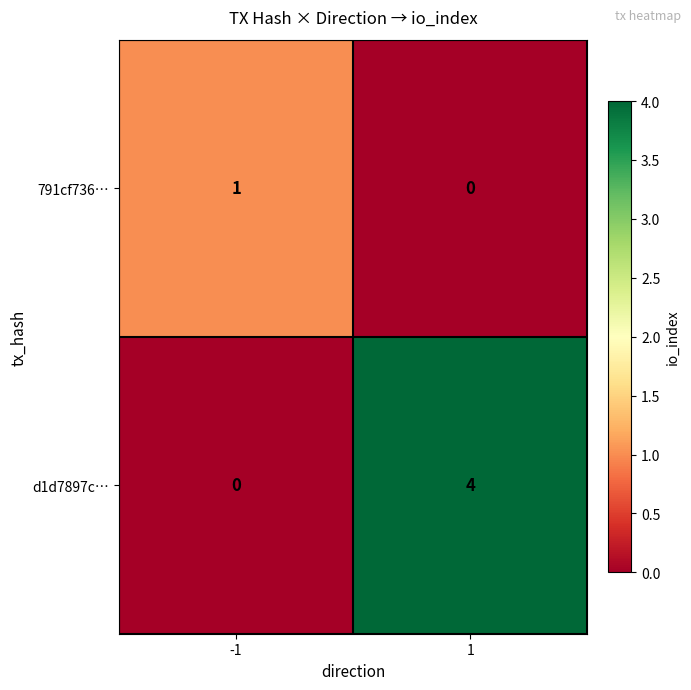

Is it true that d1d7897c… equals 6 at 1?

False